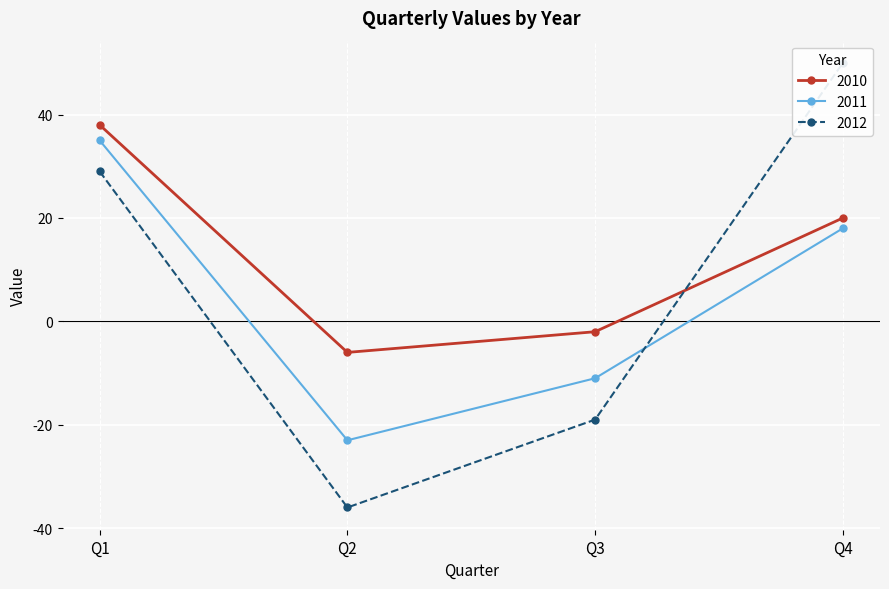

How many interior local valleys does the 2012 series have?

1